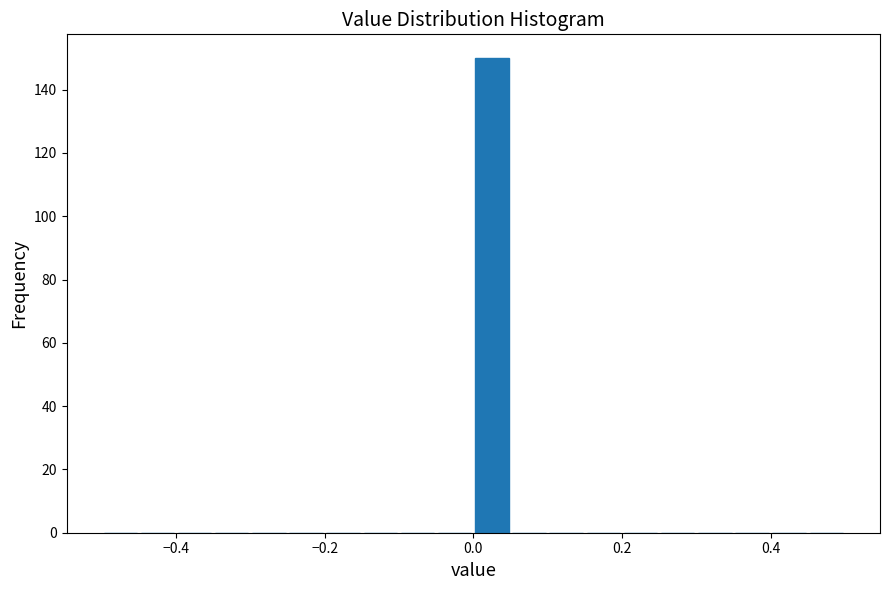

Read against the x-axis, roughly where is the centre of the tallest bar?

0.02